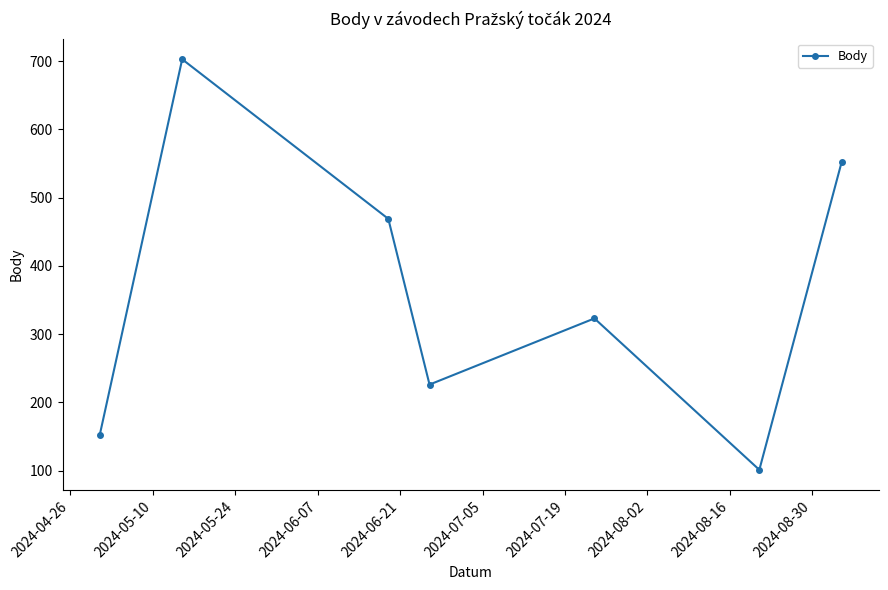

How many lines are shown in the chart?

1